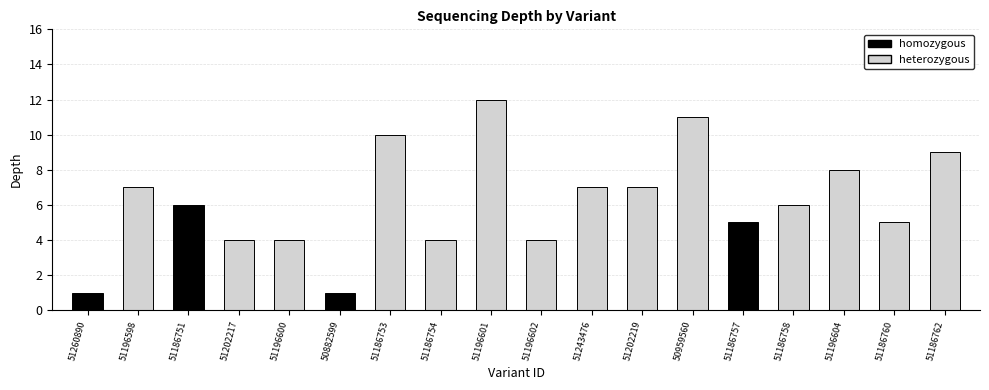

Approximately how many times larger is the value at 51186753 compared to 51186757?

2.0